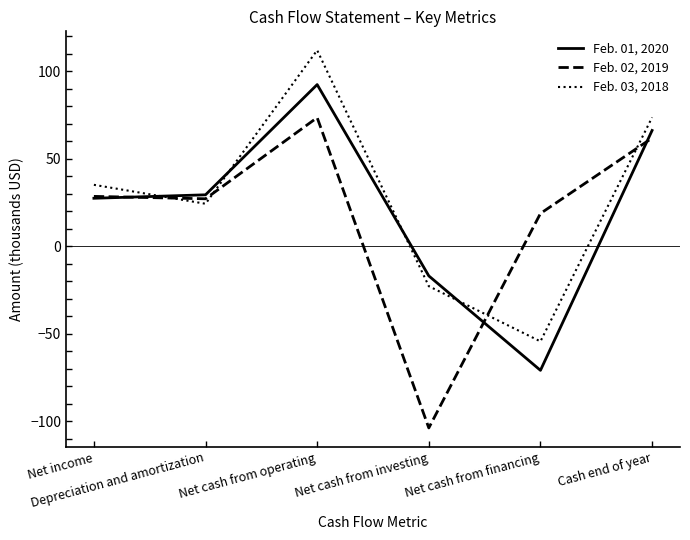

True or false: Feb. 01, 2020 and Feb. 03, 2018 intersect in this chart.

True